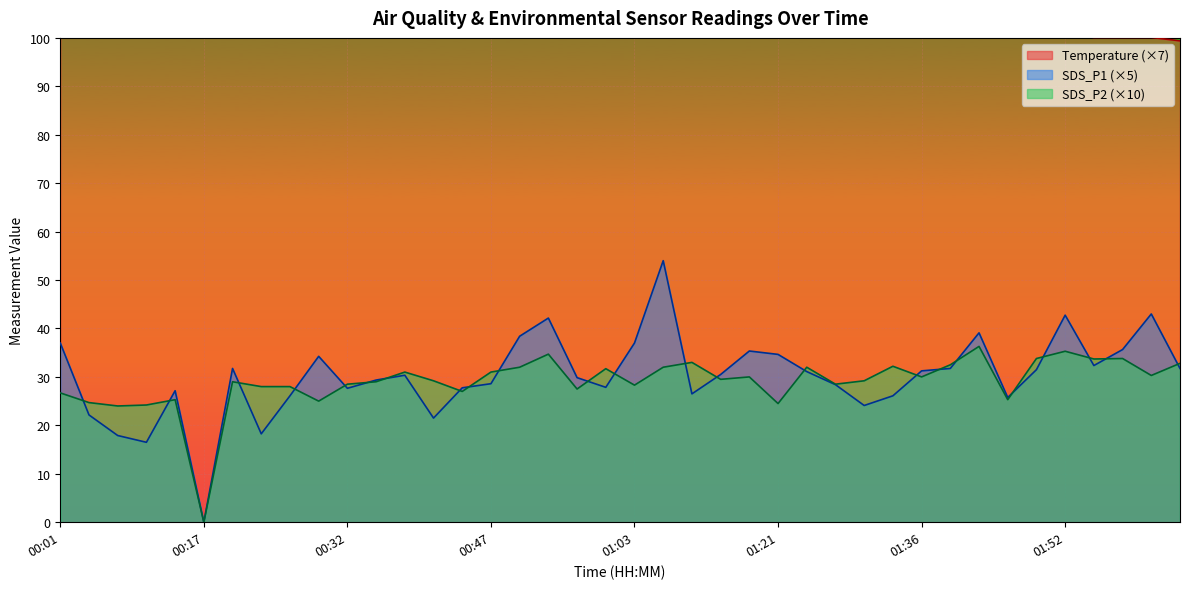

Rank the categories by SDS_P2 value from highest to lowest.

01:42, 01:52, 00:53, 01:49, 01:58, 01:55, 01:12, 02:04, 01:39, 01:33, 00:50, 01:06, 01:24, 01:00, 00:38, 00:47, 02:01, 01:18, 01:36, 01:15, 00:41, 01:30, 00:20, 00:35, 00:32, 01:27, 01:03, 00:23, 00:26, 00:56, 00:44, 00:01, 00:14, 01:45, 00:29, 00:05, 01:21, 00:11, 00:08, 00:17